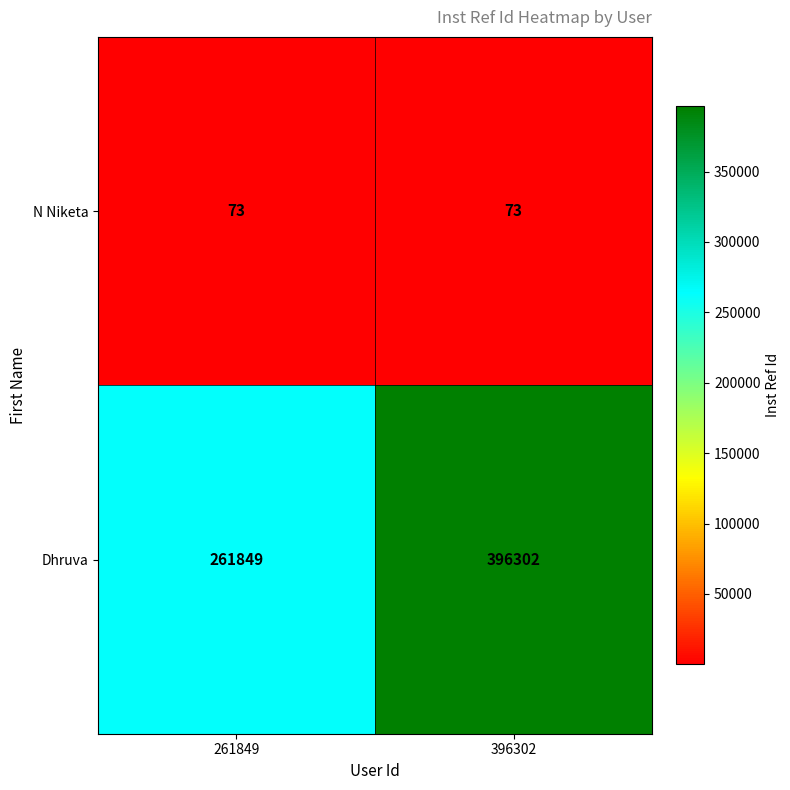

Which series changed the most between 261849 and 396302?

Dhruva